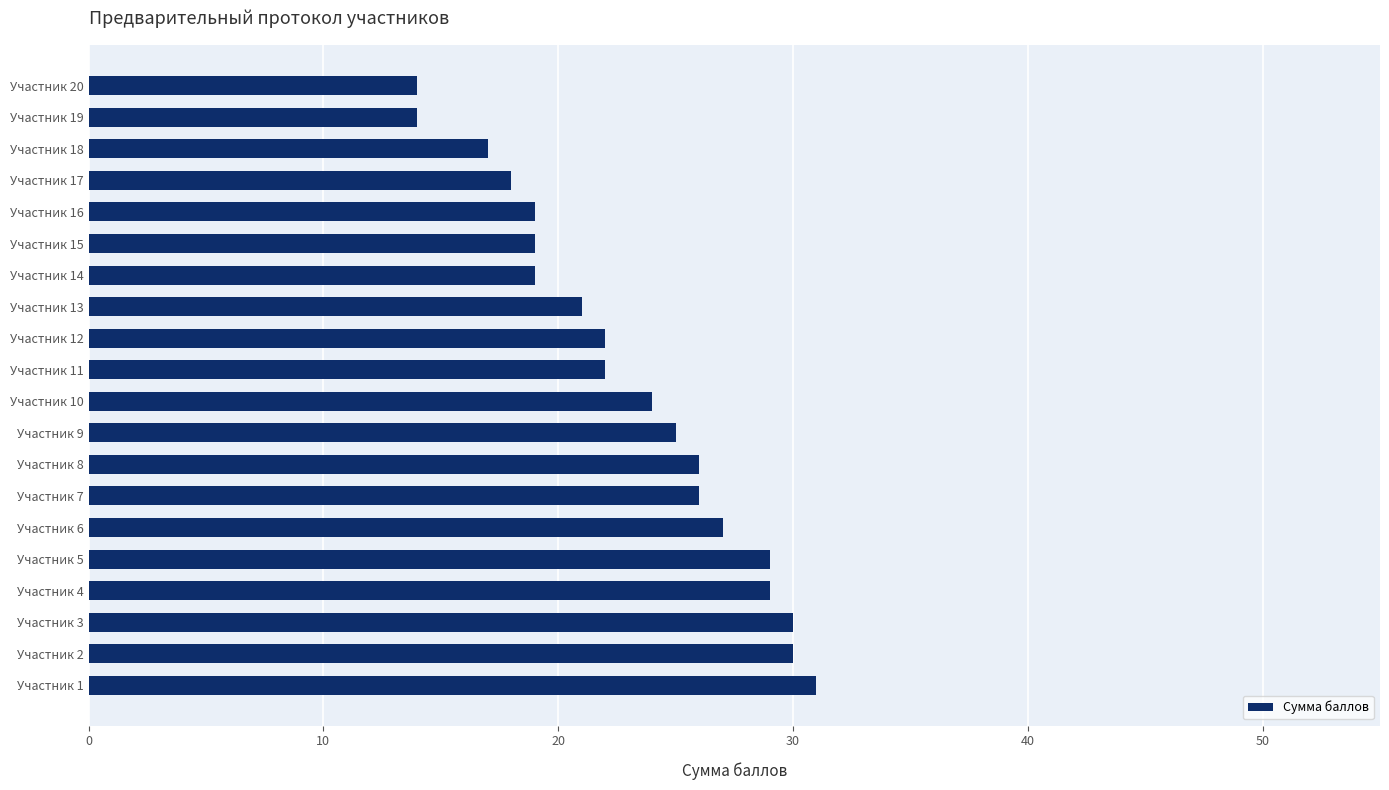

What is the change in value from Участник 11 to Участник 14?

-3